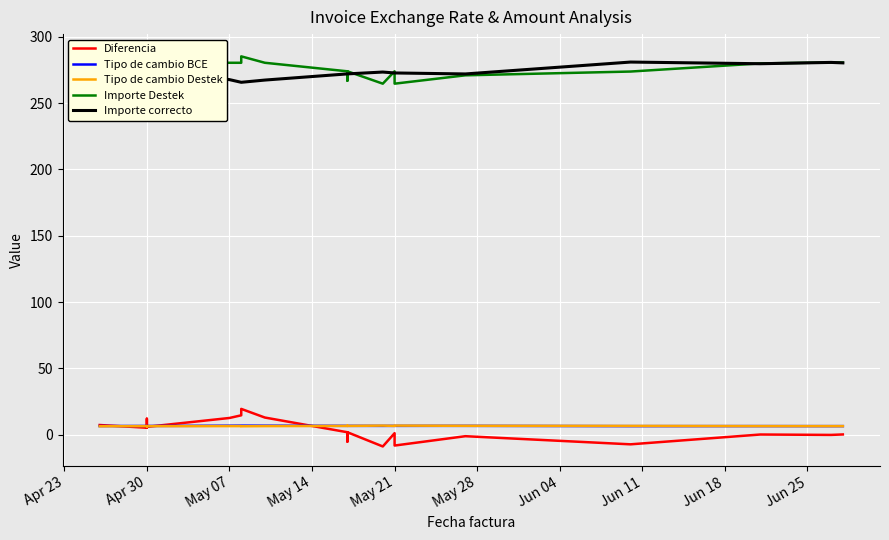

What is the difference between the maximum and second lowest values in the Importe correcto series?

15.2